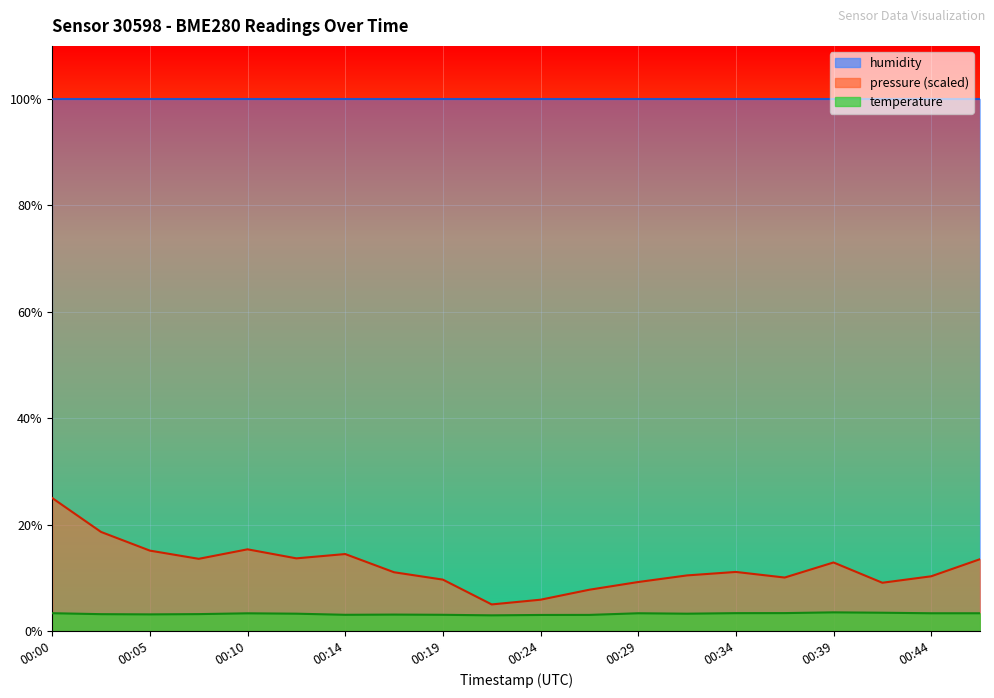

The pressure series shows 10.1 at 00:36. True or false?

True